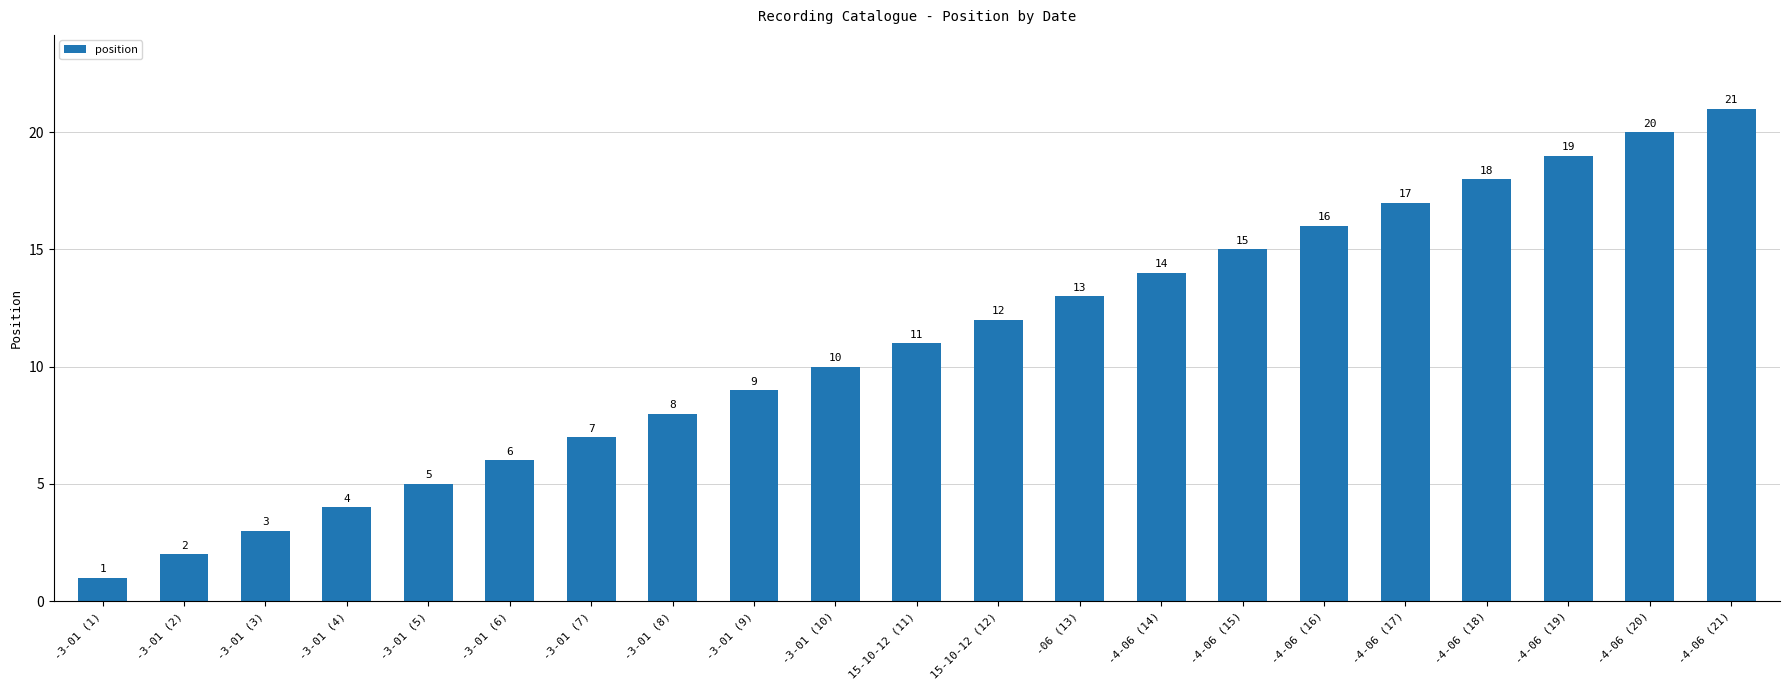

Is it true that the value at -3-01 (4) is 4?

True